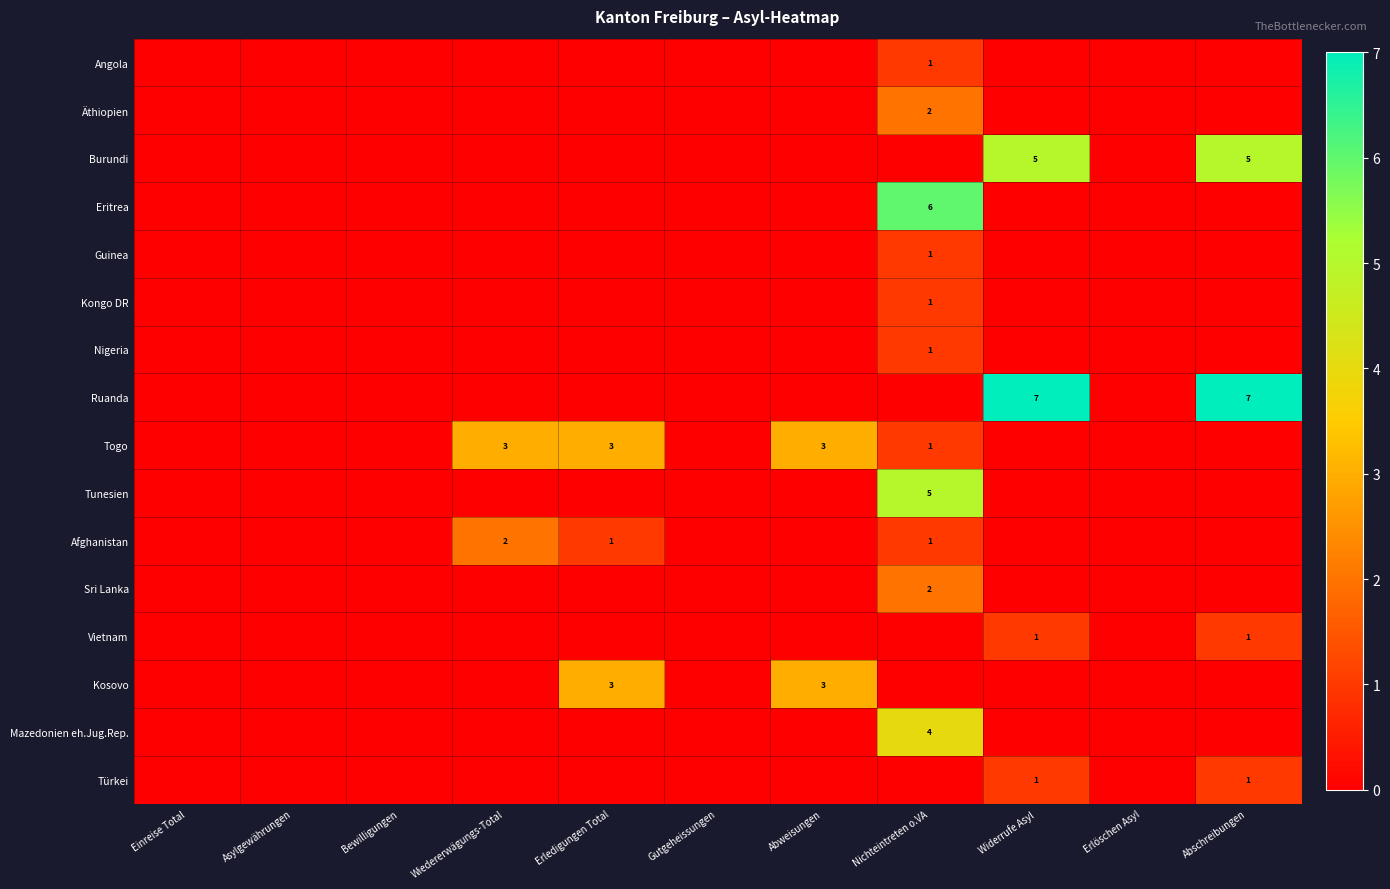

Is it true that Vietnam equals 1 at Abschreibungen?

True